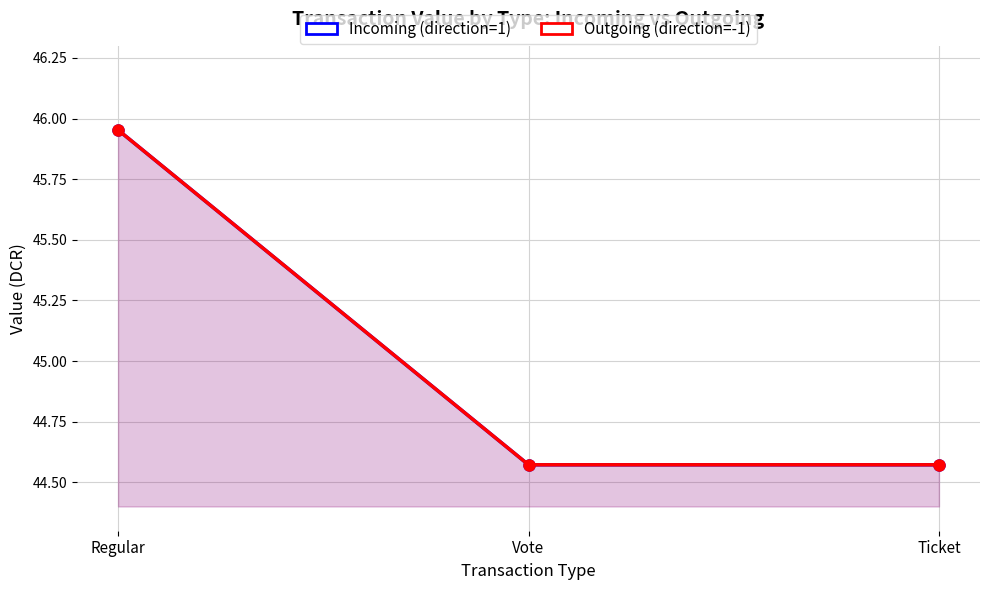

Between Regular and Ticket, which is larger?

Regular